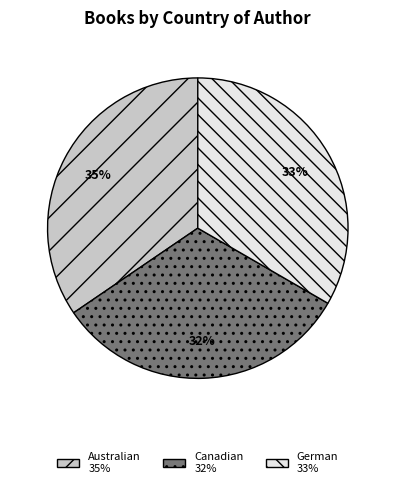

To the nearest percent, what is the average slice percentage?

33%